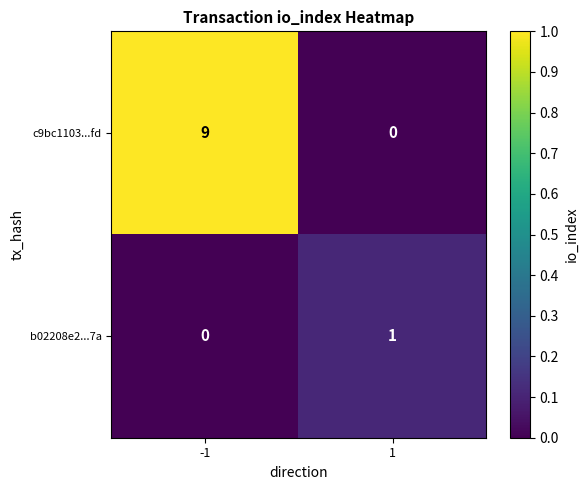

What is the maximum value shown in the chart?

9